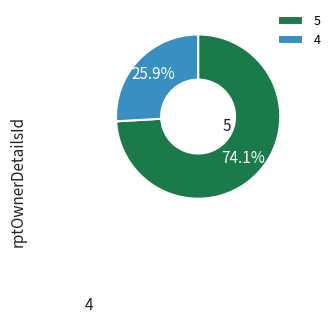

True or false: 4 accounts for 15% of the total.

False